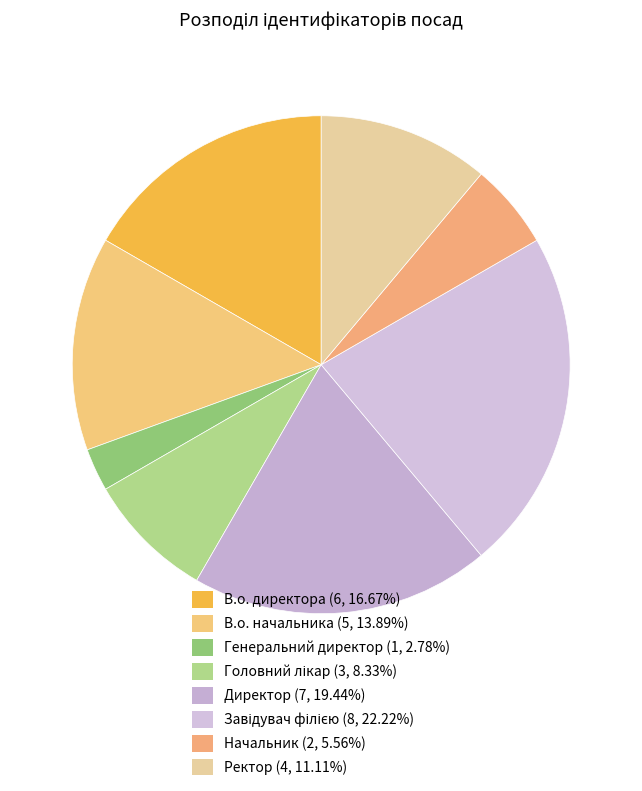

Combined, what portion of the pie is Головний лікар and Ректор?

19.4%